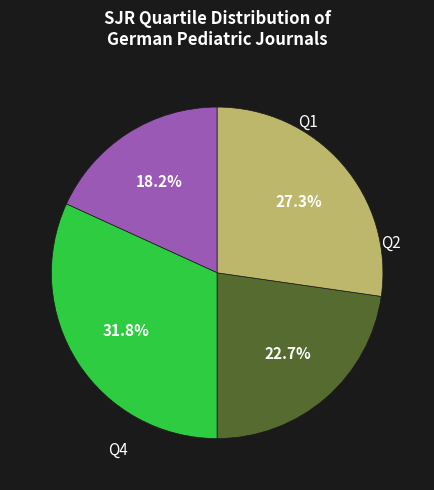

Is there any slice that represents more than half of the pie?

No